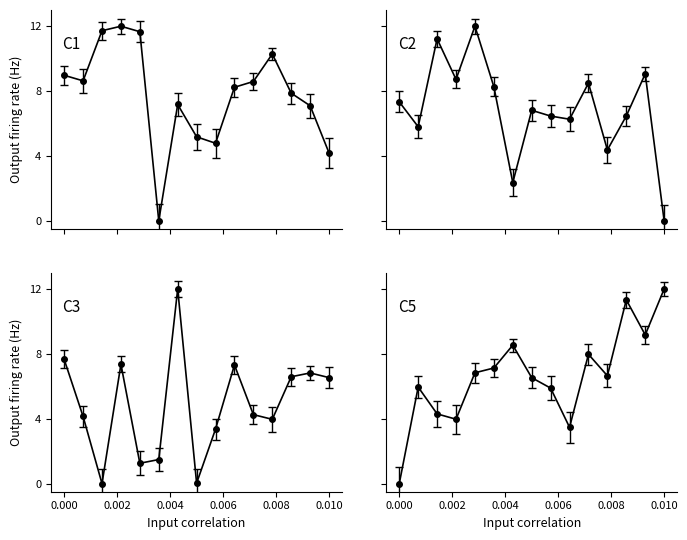

How many values in C1 intensity(dBm) are above zero?

14